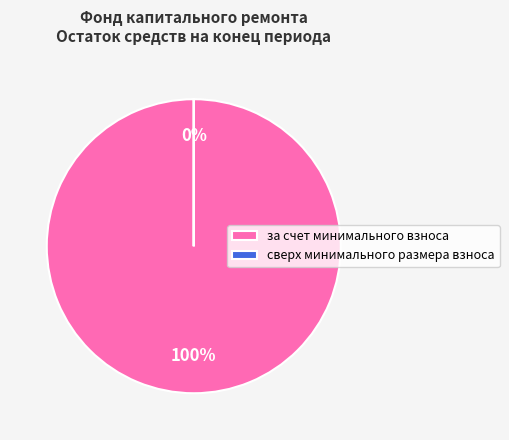

To the nearest percent, what is the average slice percentage?

50%